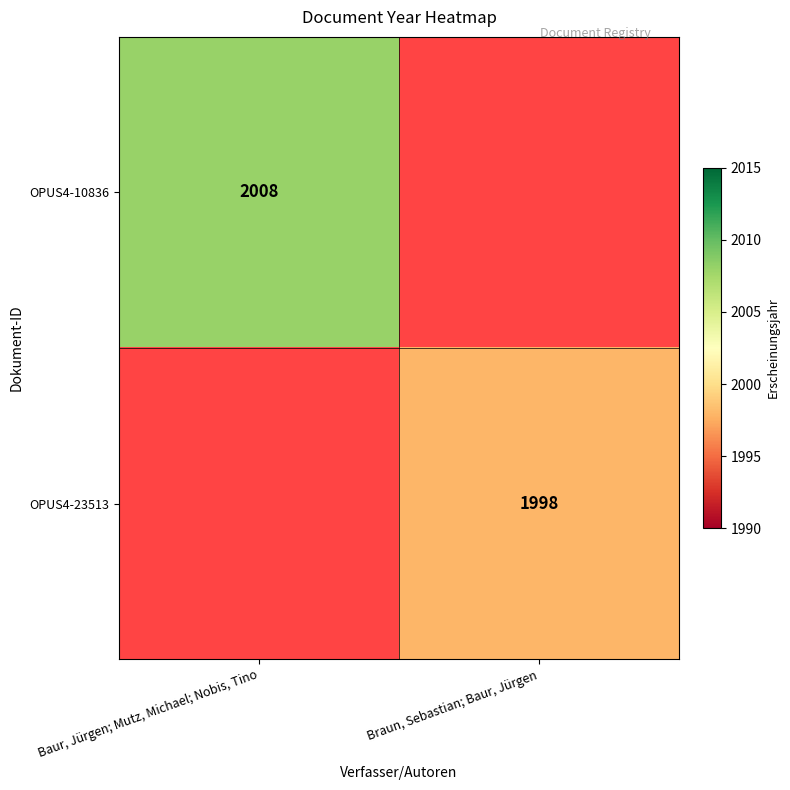

The OPUS4-10836 series shows 2008 at Baur, Jürgen; Mutz, Michael; Nobis, Tino. True or false?

True